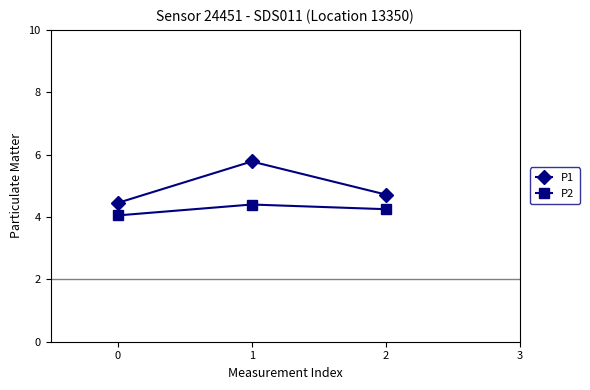

What is the value of the P1 point at the 2nd from the left?

5.8